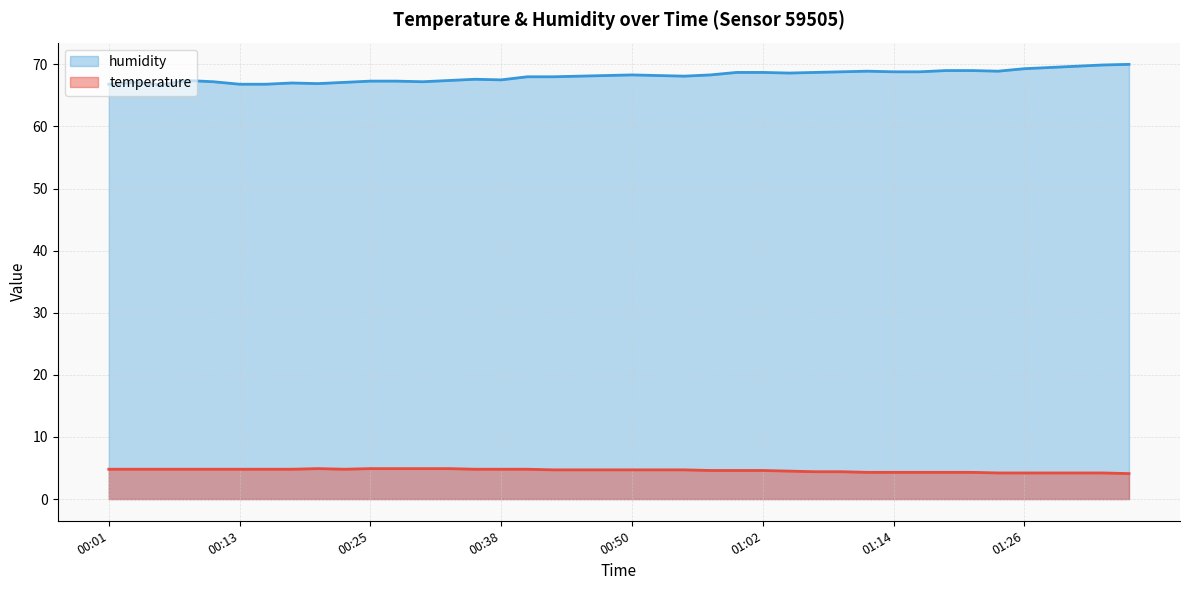

What is the label of the 36th point from the right?

00:11